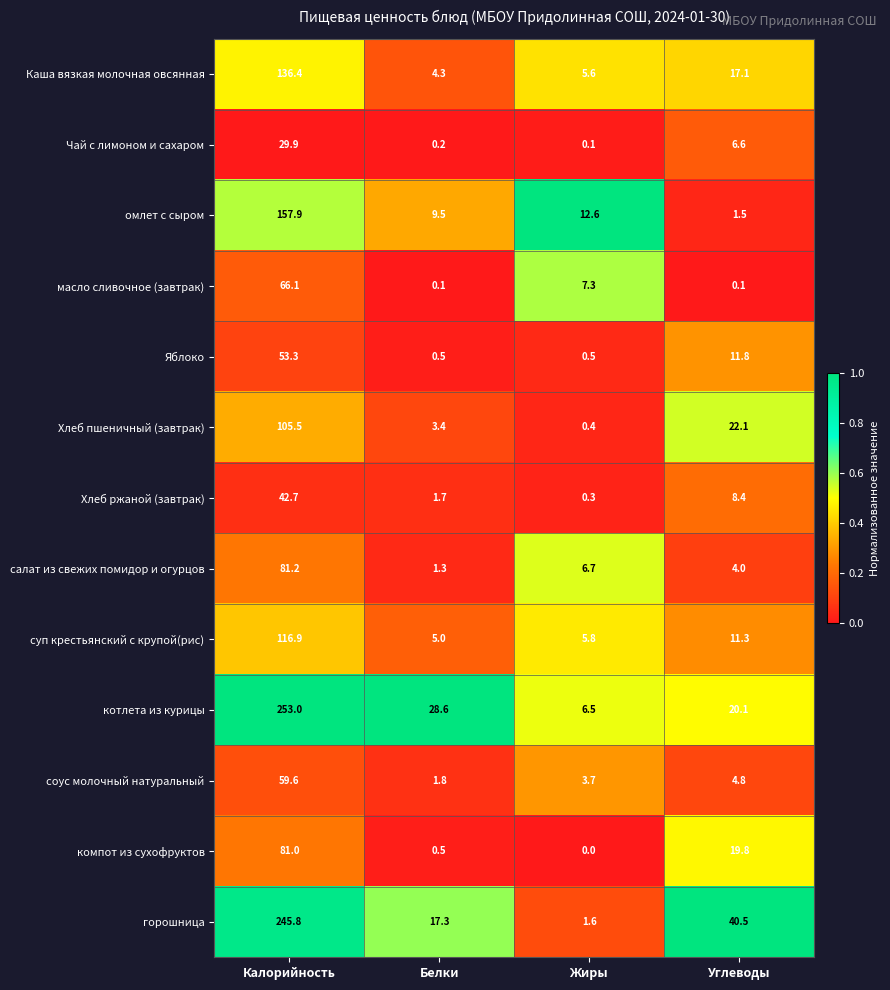

What is the difference between the maximum and minimum values in the соус молочный натуральный series?

57.8